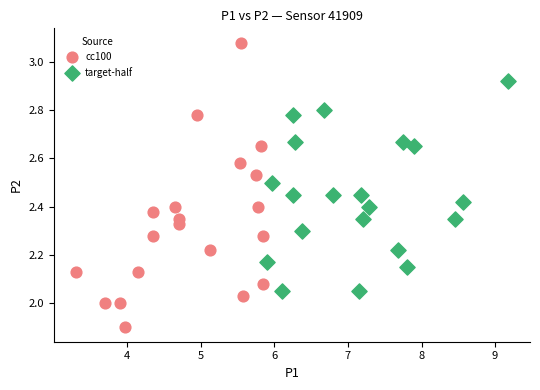

Which series contains the lowest Y value?

cc100